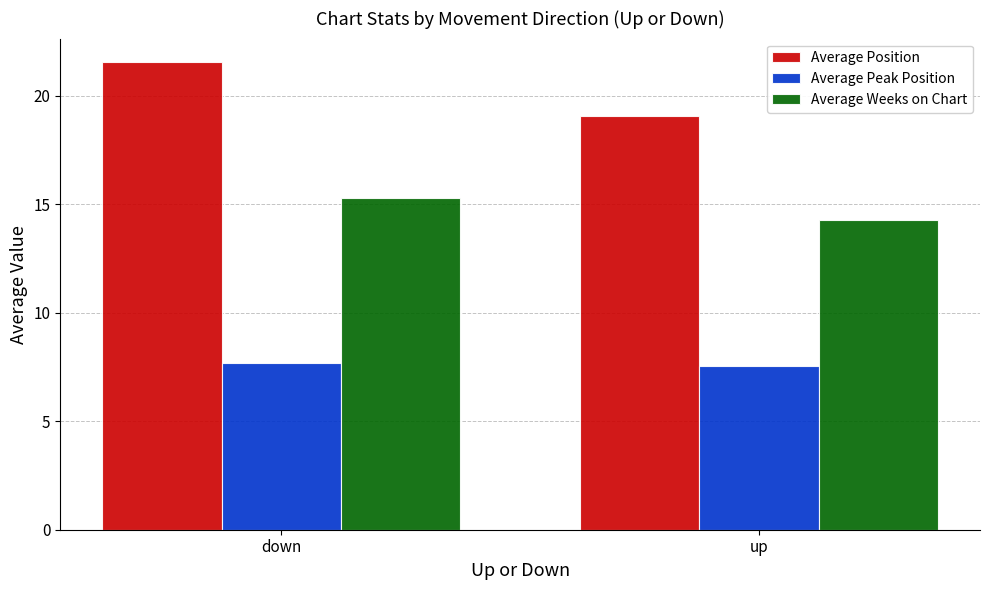

True or false: Average Weeks on Chart has a value of 25.6 at up.

False